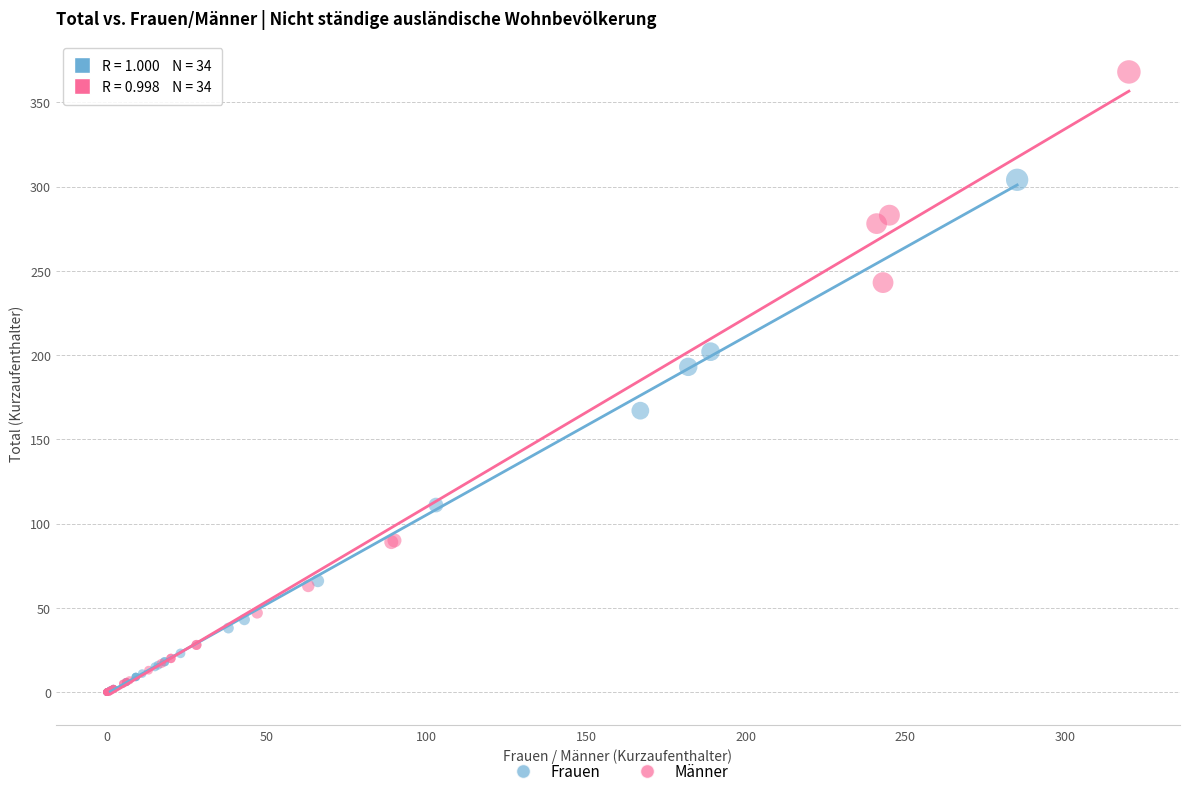

What are all the series names shown in the legend?

Frauen, Männer